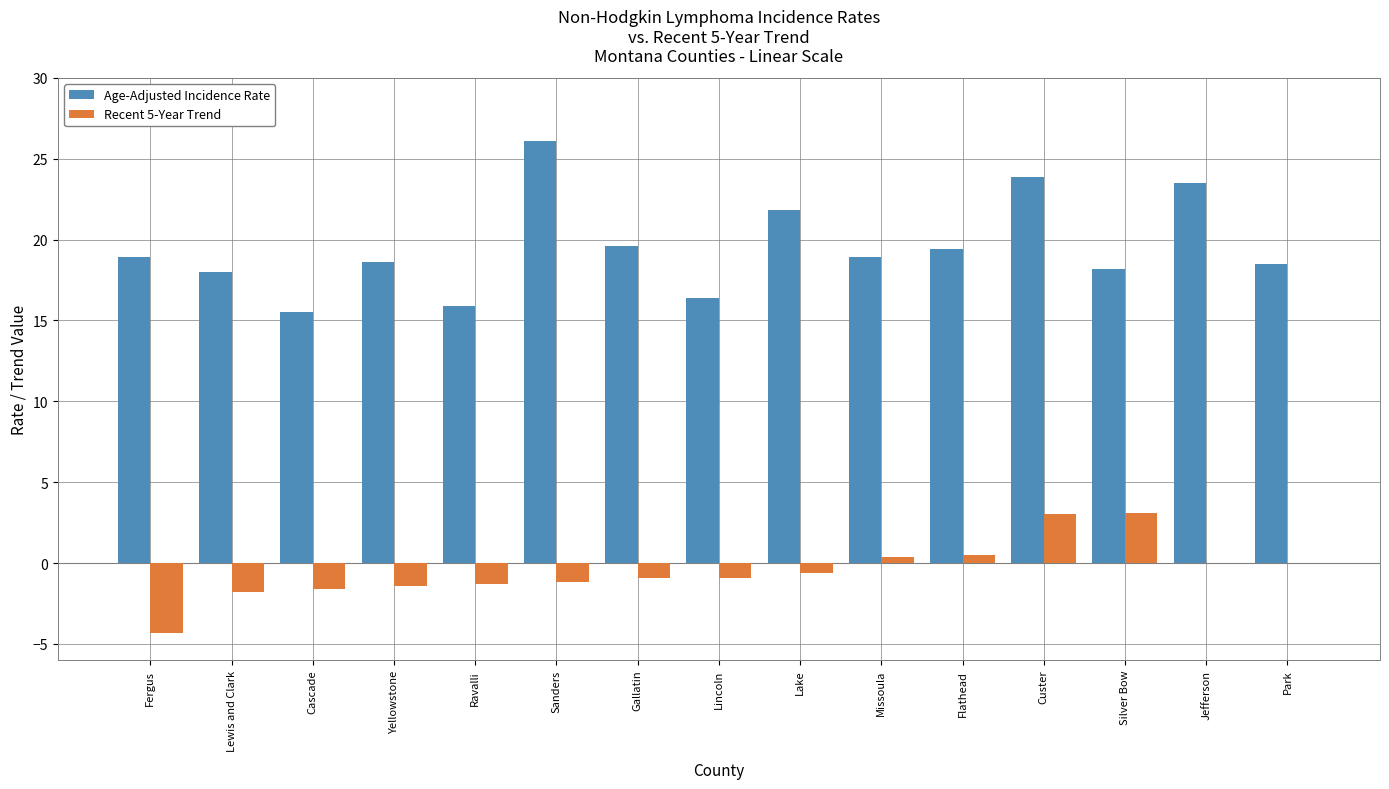

How many series are shown in this chart?

2